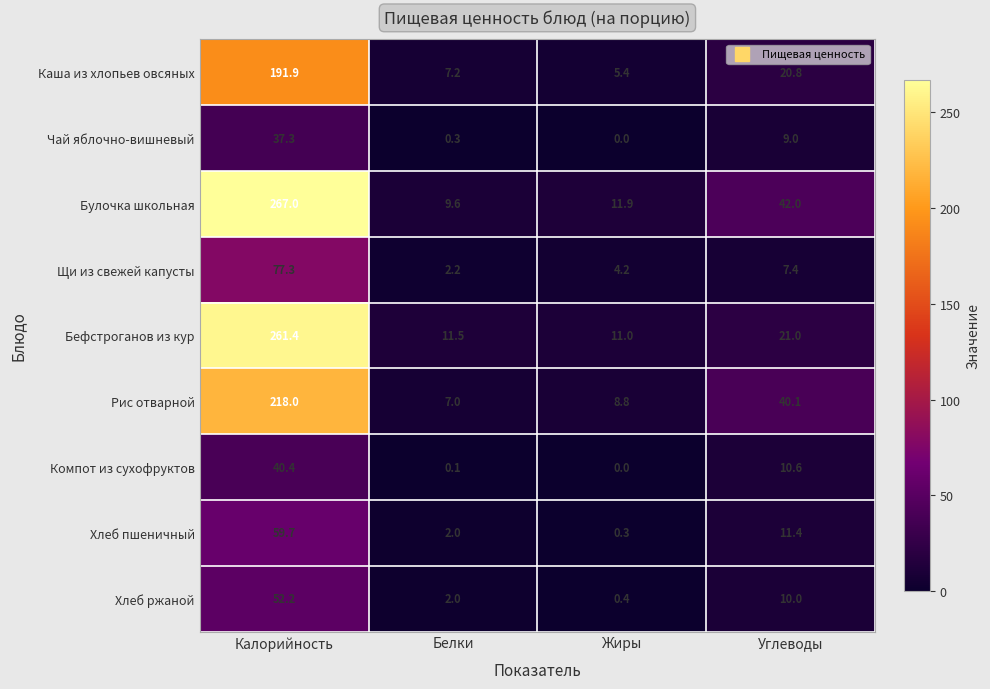

Which series has the largest total across all categories?

Булочка школьная